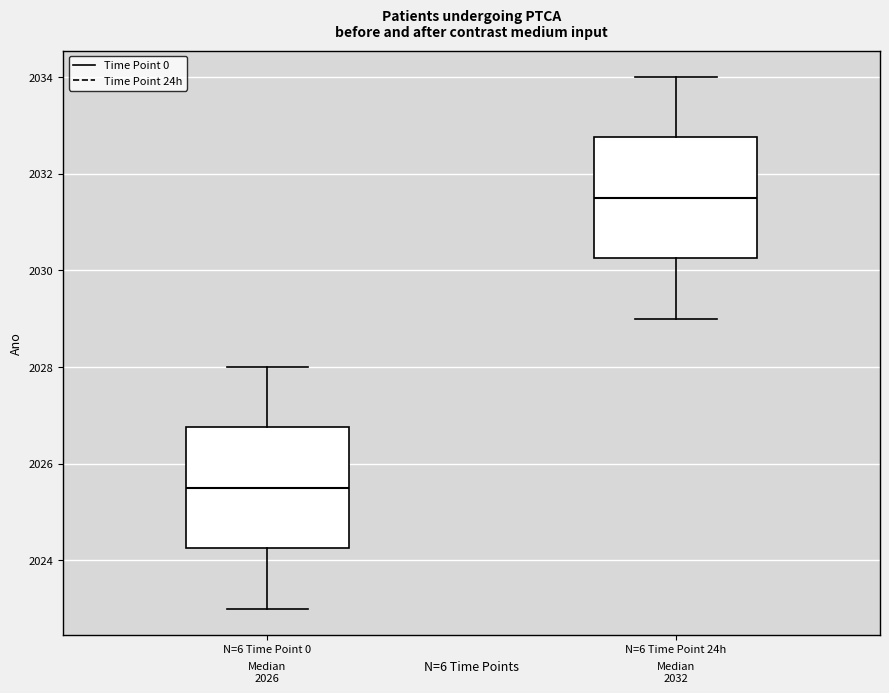

Which box has the highest median line?

N=6 Time Point 24h